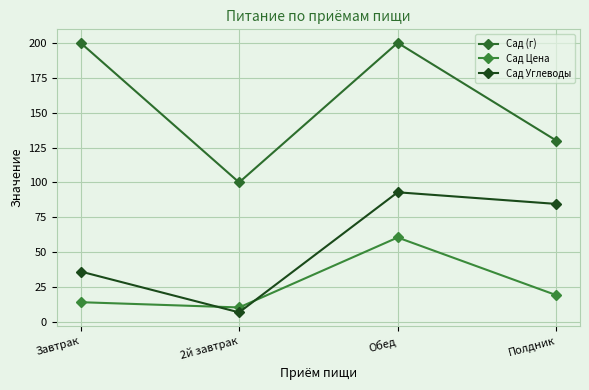

At which category is the sum across all series the highest?

Обед